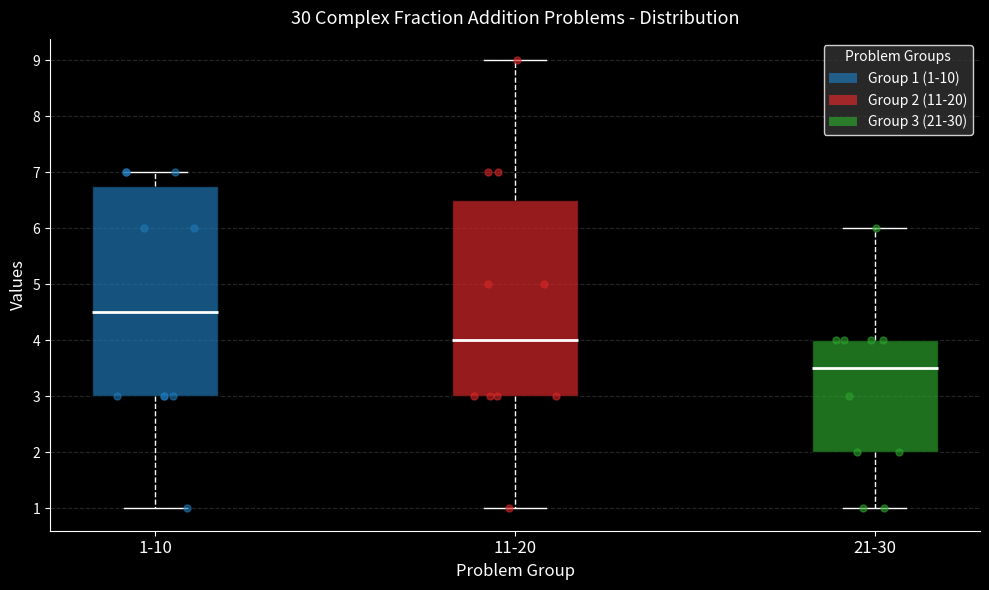

Reading left to right, transcribe this box plot: for each box, give where its median line is, the range the box spans, and where its two whiskers end, as read against the y-axis. The values are not printed on the chart, so give them approximately, as read against the axis.

1-10: median 4.5, box 3.0 to 6.8, whiskers 1.0 to 7.0
11-20: median 4.0, box 3.0 to 6.5, whiskers 1.0 to 9.0
21-30: median 3.5, box 2.0 to 4.0, whiskers 1.0 to 6.0